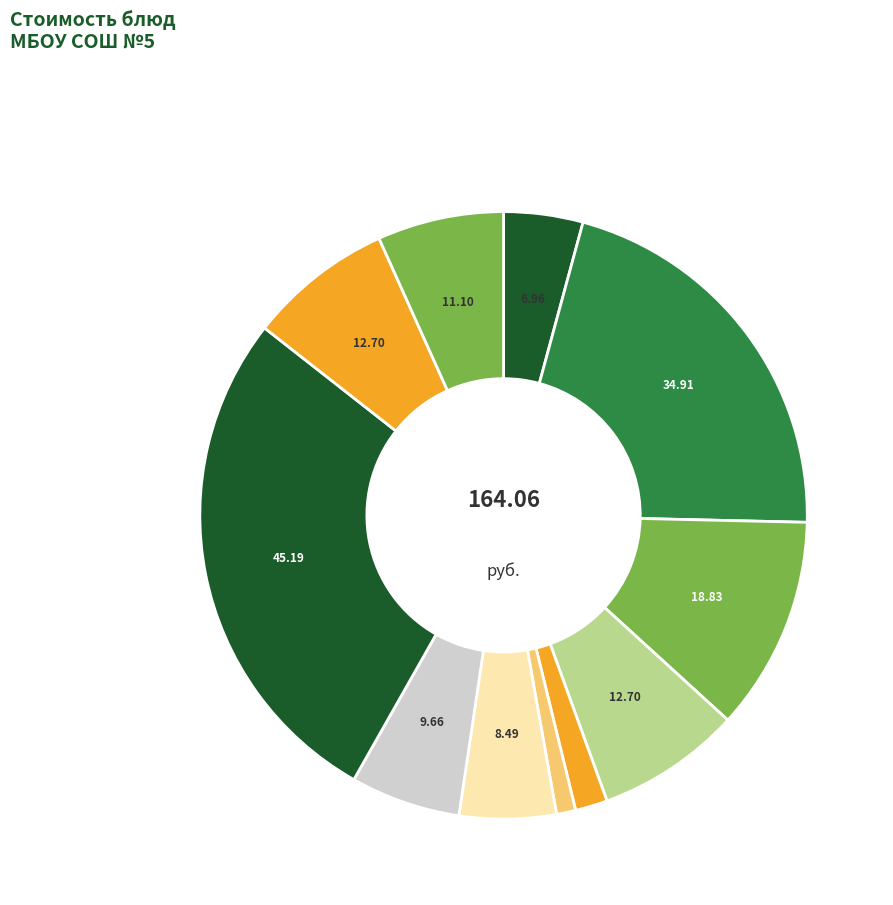

How many slices are in this pie chart?

11